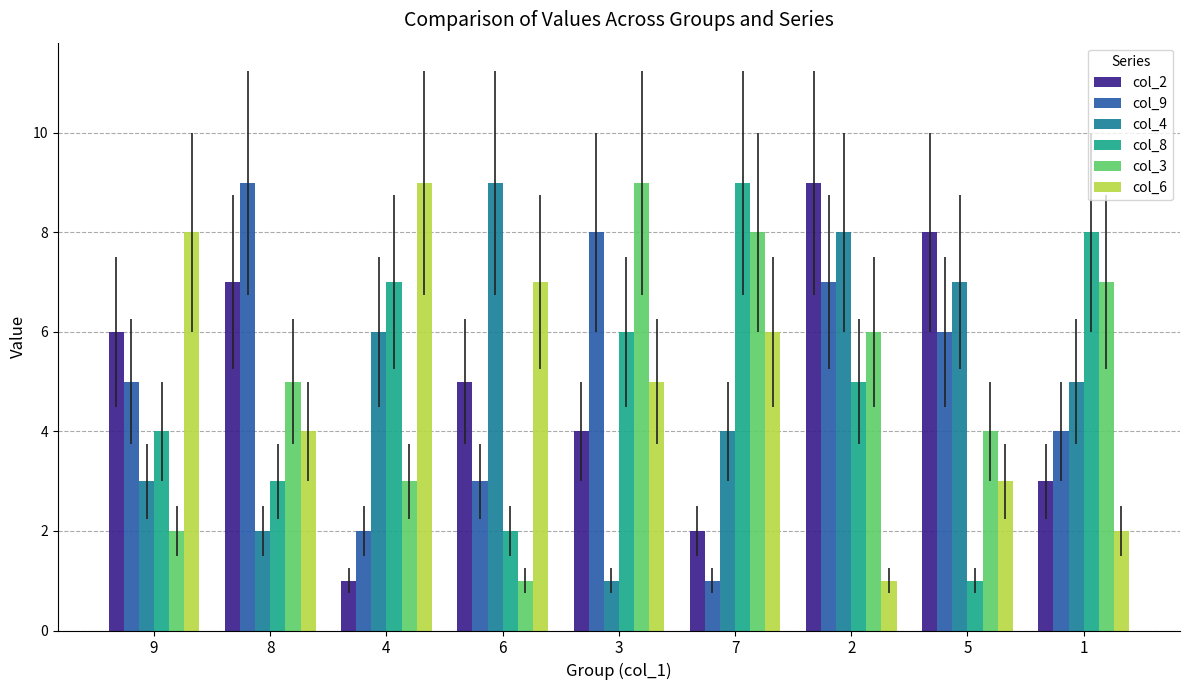

What is the difference between the maximum and minimum values in the col_2 series?

8